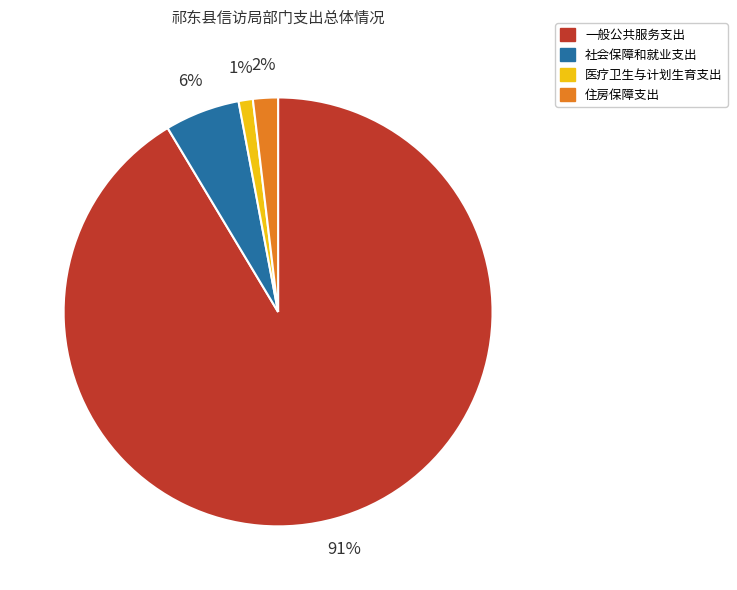

How many slices are in this pie chart?

4